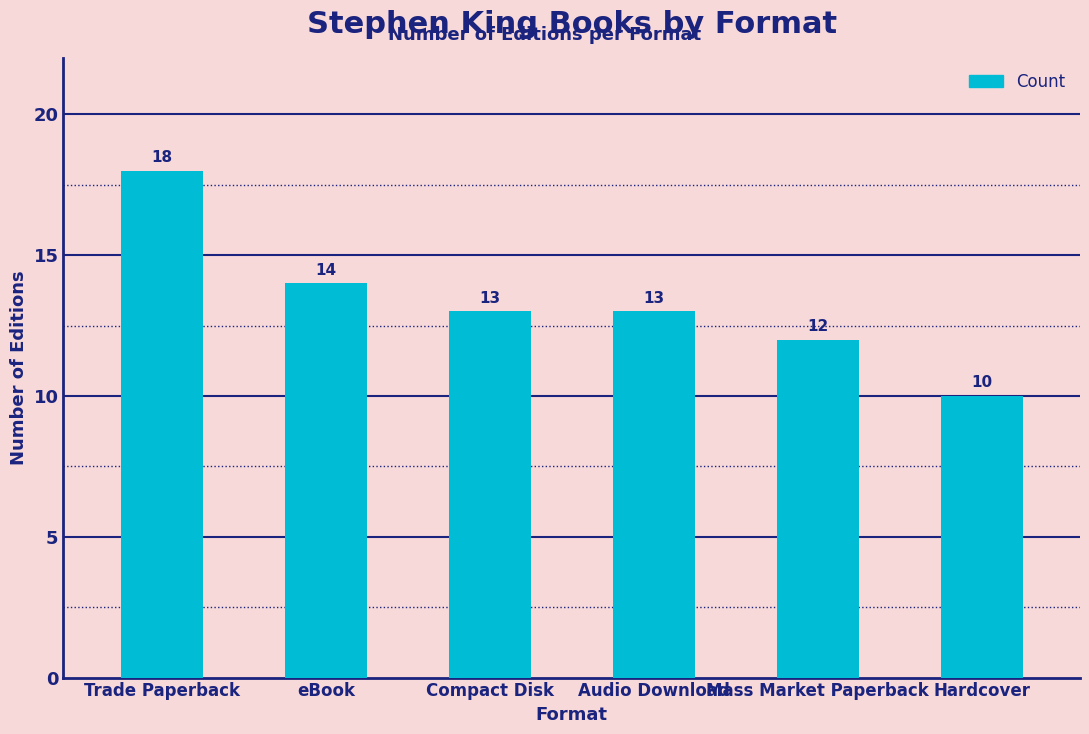

What value does the data have at Compact Disk?

13